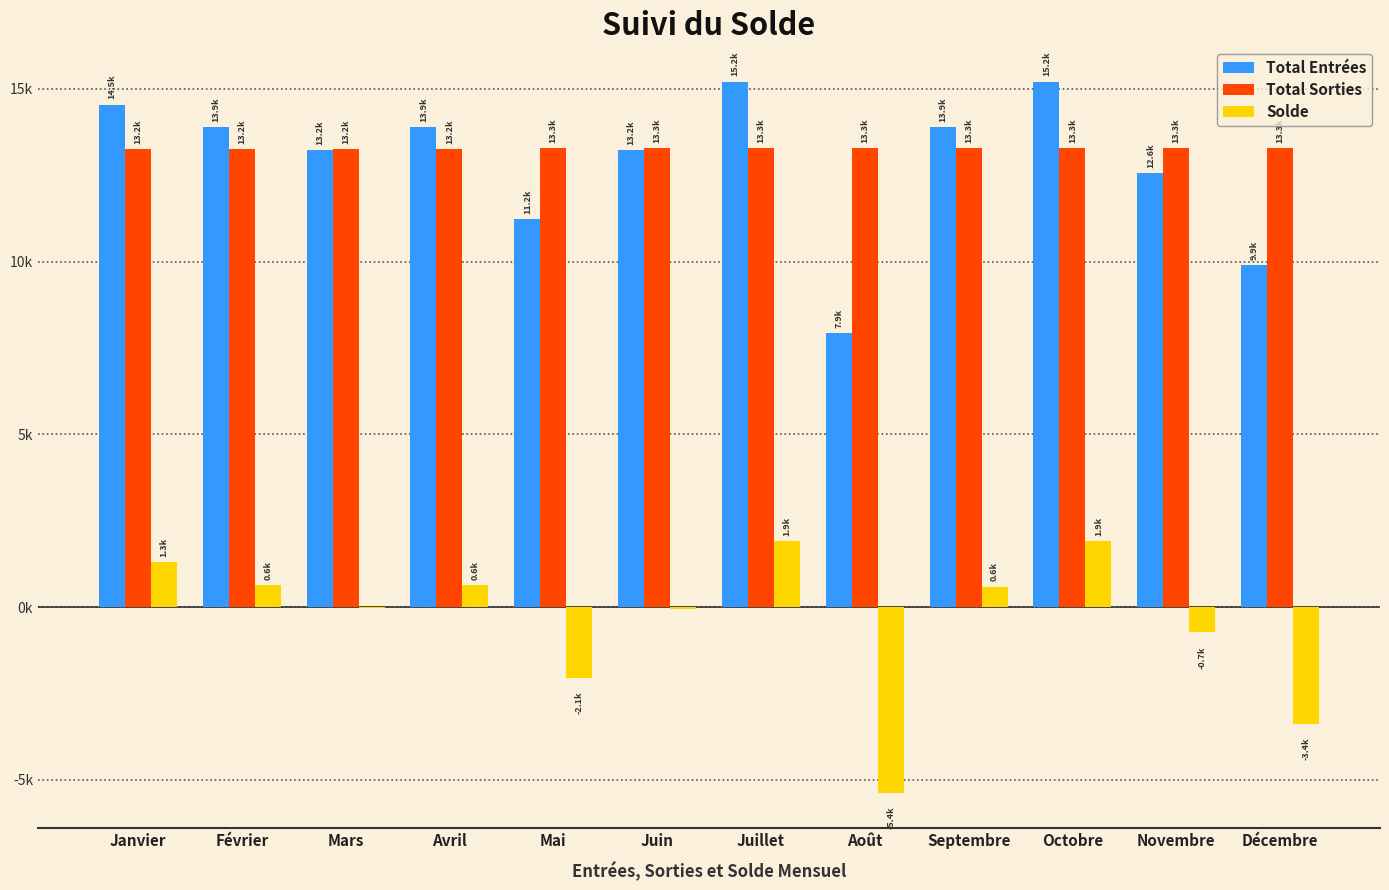

The Total Sorties series shows 6194.9 at Novembre. True or false?

False